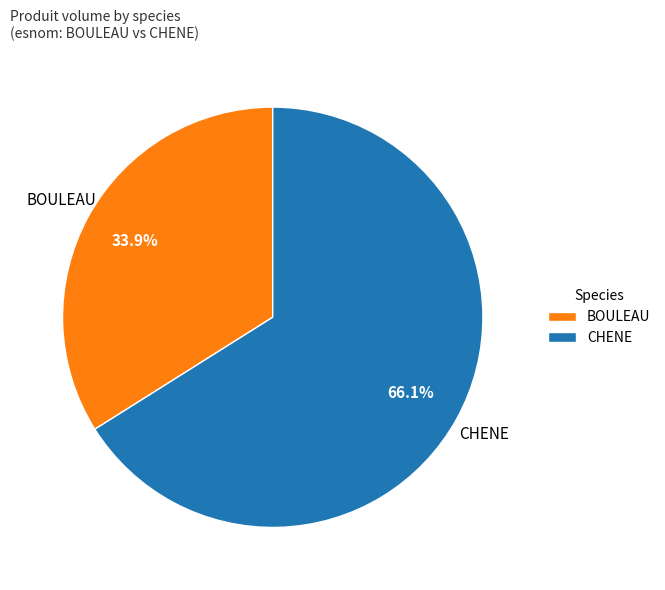

How many slices are in this pie chart?

2